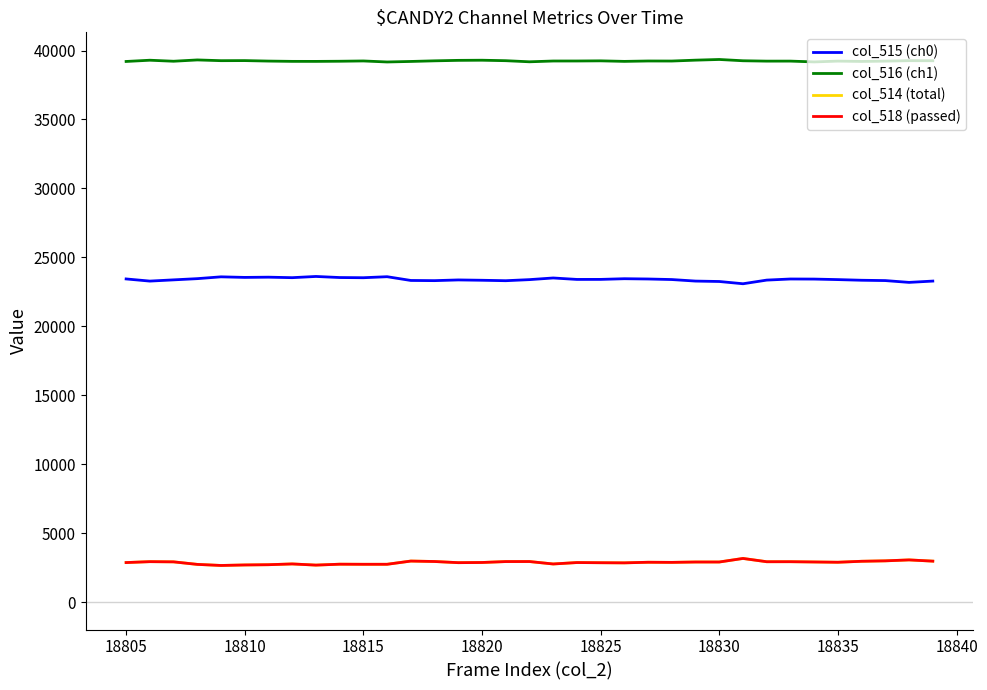

True or false: col_516 (ch1) and col_514 (total) cross at least once.

False